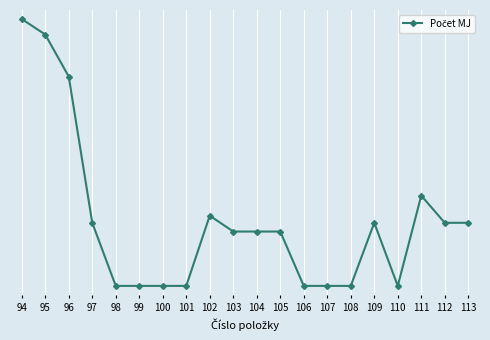

Does the chart have visible grid lines?

Yes